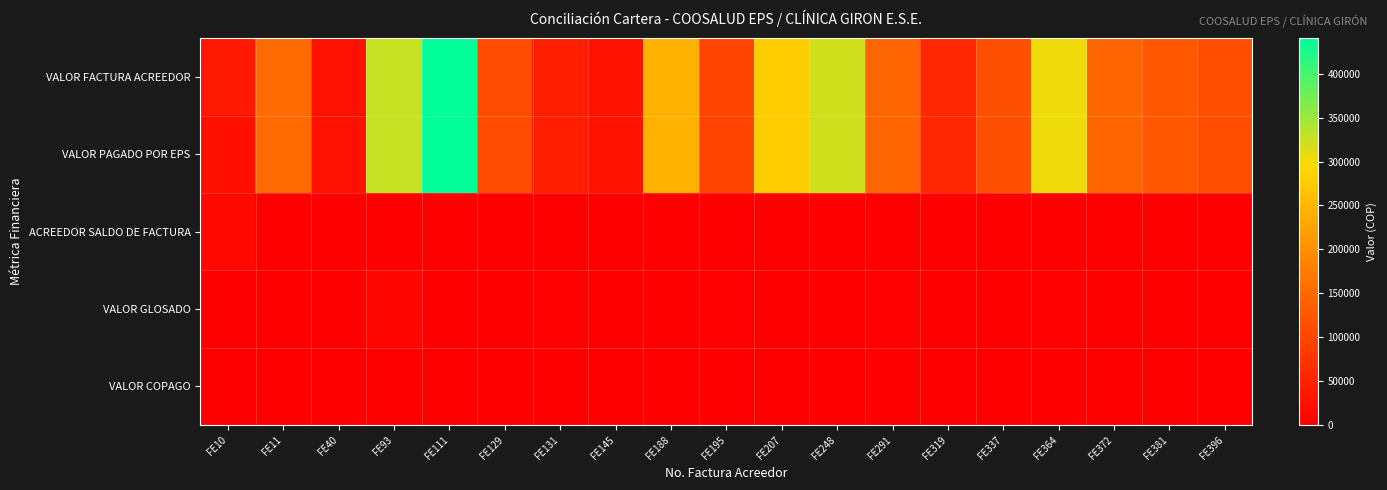

Which series changed the most between FE131 and FE145?

VALOR FACTURA ACREEDOR